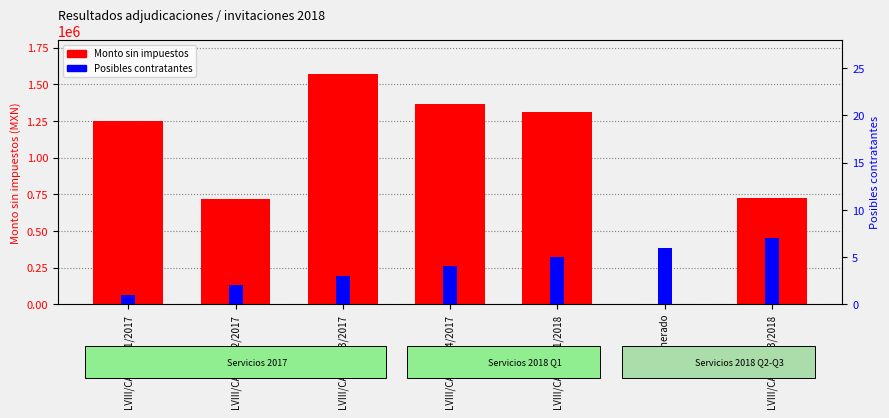

How many data points does each series have?

7